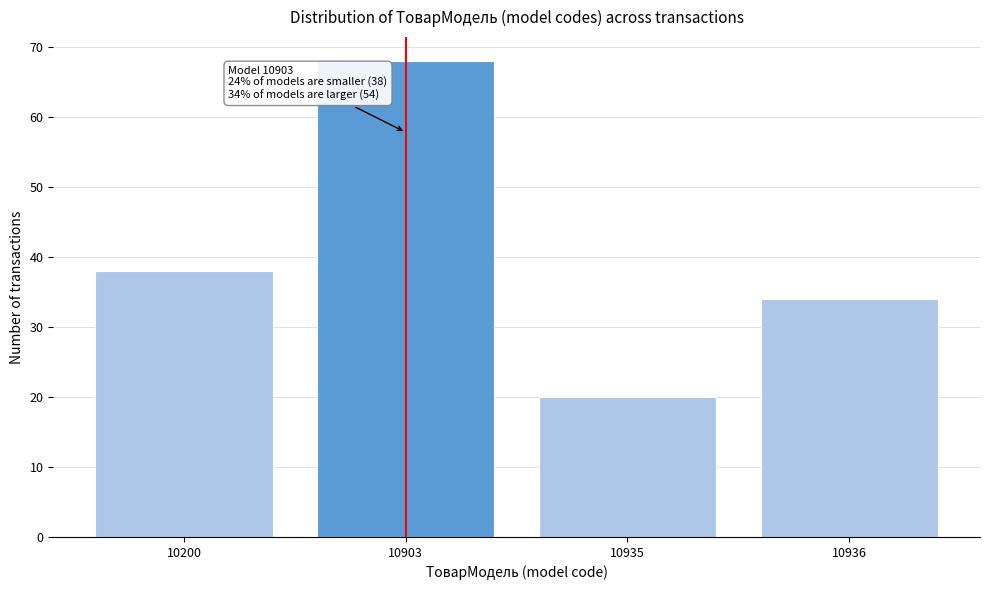

Reading right to left, extract all data points from this chart.

34	20	68	38